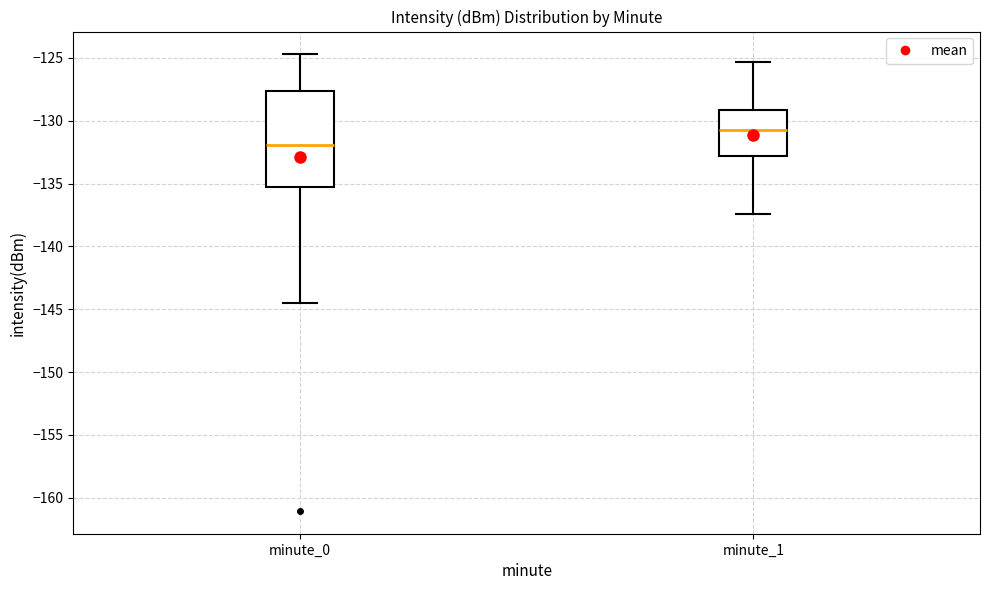

Which box has the highest median line?

minute_1